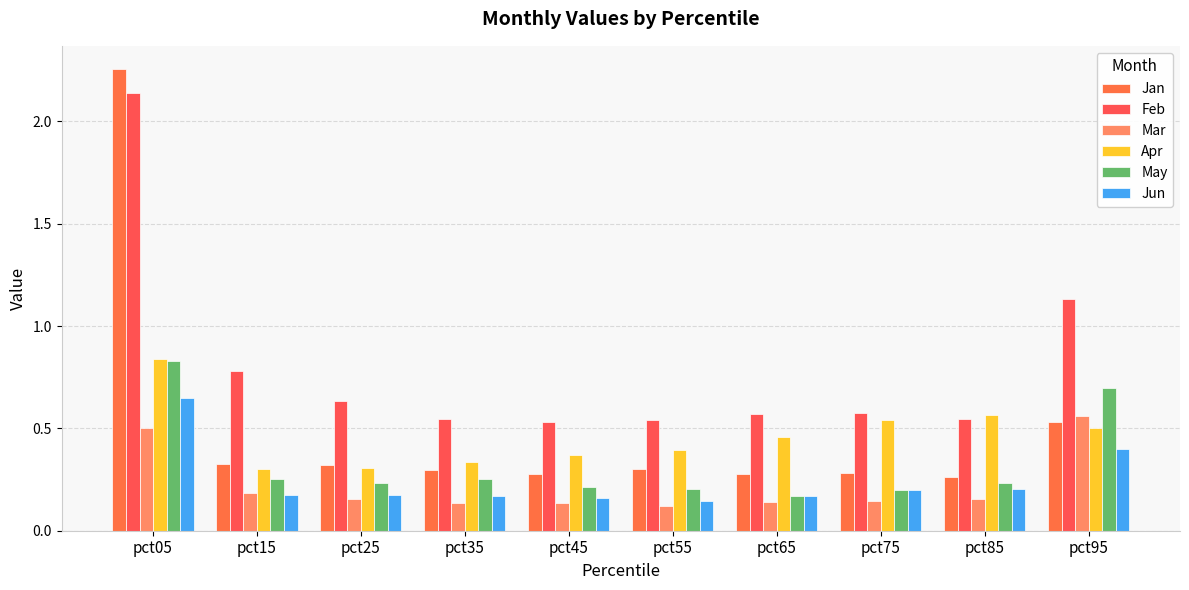

How many bars are there in total?

60